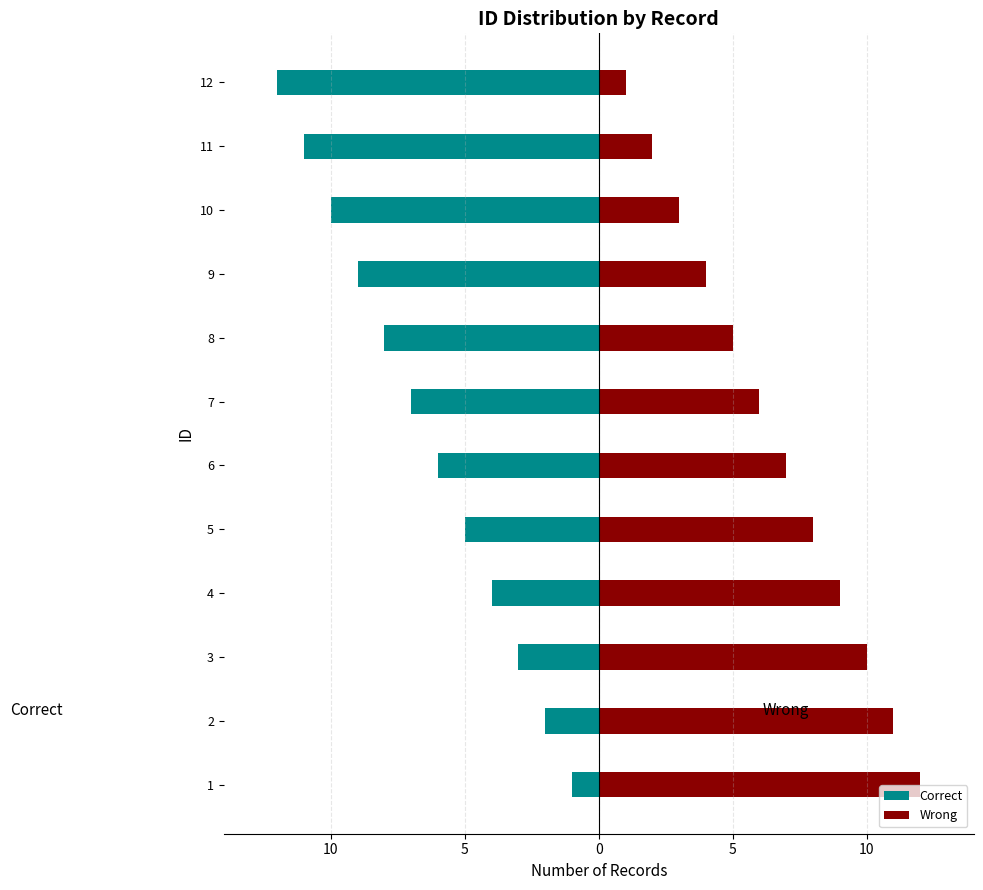

What is the difference between the second highest and minimum values in the Wrong series?

10